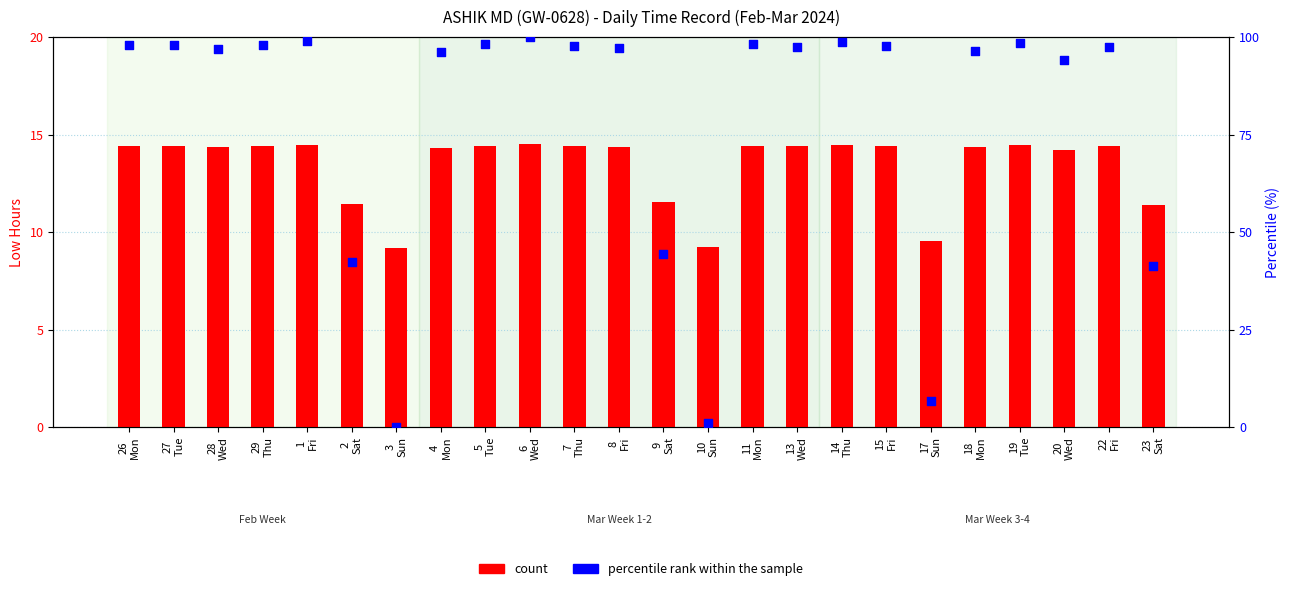

Which series has the widest spread of Y values?

percentile rank within the sample